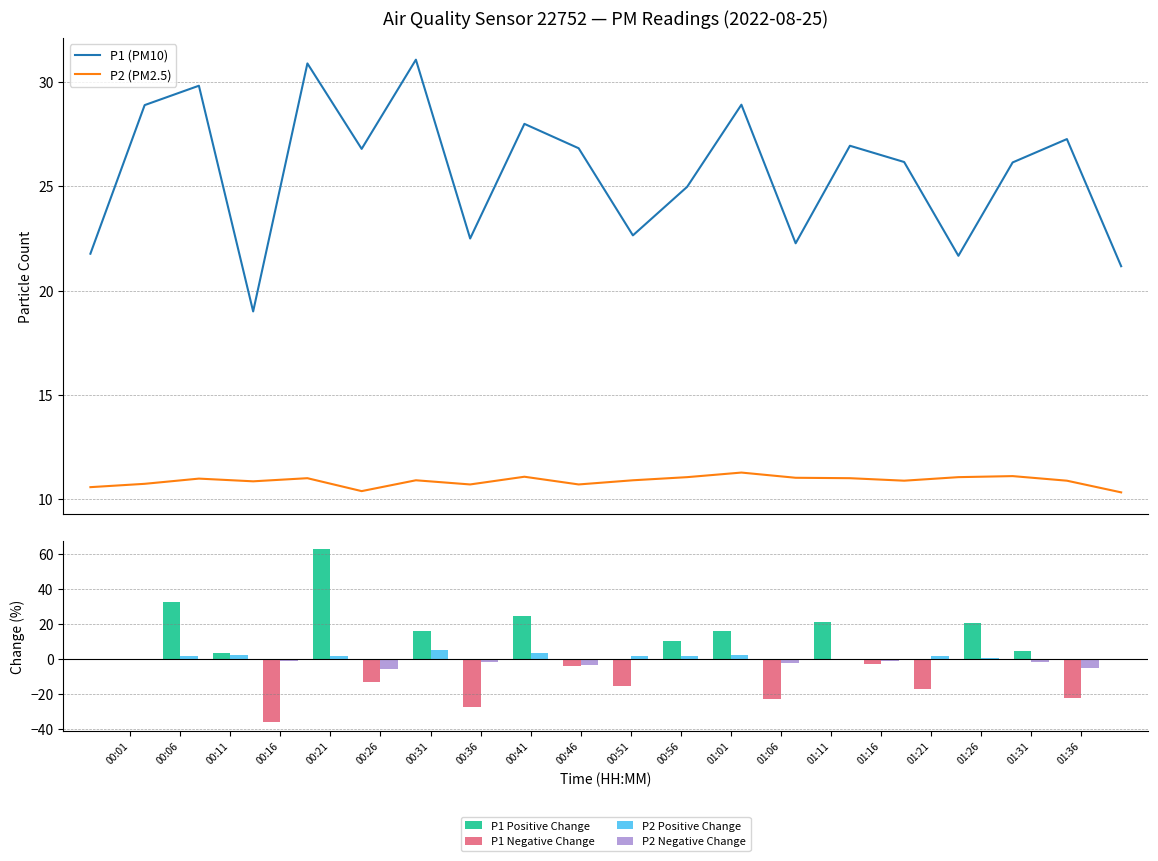

Reading right to left, what are all the values shown in this chart?

P1 (PM10): 01:36=21.2	01:31=27.3	01:26=26.1	01:21=21.7	01:16=26.2	01:11=26.9	01:06=22.3	01:01=28.9	00:56=25.0	00:51=22.6	00:46=26.8	00:41=28.0	00:36=22.5	00:31=31.1	00:26=26.8	00:21=30.9	00:16=19.0	00:11=29.8	00:06=28.9	00:01=21.8
P2 (PM2.5): 01:36=10.3	01:31=10.9	01:26=11.1	01:21=11.1	01:16=10.9	01:11=11.0	01:06=11.0	01:01=11.3	00:56=11.1	00:51=10.9	00:46=10.7	00:41=11.1	00:36=10.7	00:31=10.9	00:26=10.4	00:21=11.0	00:16=10.8	00:11=11.0	00:06=10.7	00:01=10.6
P1 Positive Change: 01:36=0.0	01:31=4.3	01:26=20.7	01:21=0.0	01:16=0.0	01:11=21.0	01:06=0.0	01:01=15.8	00:56=10.3	00:51=0.0	00:46=0.0	00:41=24.4	00:36=0.0	00:31=16.0	00:26=0.0	00:21=62.6	00:16=0.0	00:11=3.2	00:06=32.8	00:01=0.0
P1 Negative Change: 01:36=-22.4	01:31=0.0	01:26=0.0	01:21=-17.2	01:16=-2.9	01:11=0.0	01:06=-23.0	01:01=0.0	00:56=0.0	00:51=-15.6	00:46=-4.2	00:41=0.0	00:36=-27.6	00:31=0.0	00:26=-13.3	00:21=0.0	00:16=-36.3	00:11=0.0	00:06=0.0	00:01=0.0
P2 Positive Change: 01:36=0.0	01:31=0.0	01:26=0.5	01:21=1.6	01:16=0.0	01:11=0.0	01:06=0.0	01:01=2.0	00:56=1.4	00:51=1.9	00:46=0.0	00:41=3.5	00:36=0.0	00:31=5.0	00:26=0.0	00:21=1.4	00:16=0.0	00:11=2.3	00:06=1.5	00:01=0.0
P2 Negative Change: 01:36=-5.1	01:31=-2.0	01:26=0.0	01:21=0.0	01:16=-1.1	01:11=-0.2	01:06=-2.2	01:01=0.0	00:56=0.0	00:51=0.0	00:46=-3.3	00:41=0.0	00:36=-1.8	00:31=0.0	00:26=-5.6	00:21=0.0	00:16=-1.2	00:11=0.0	00:06=0.0	00:01=0.0